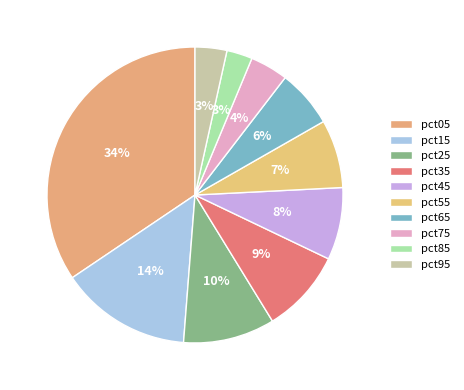

Is pct95 the majority of the pie?

No